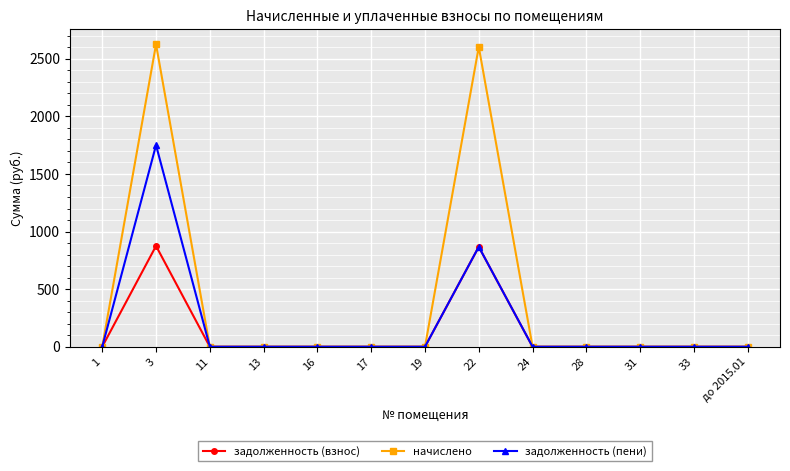

At which label does начислено reach its peak?

3